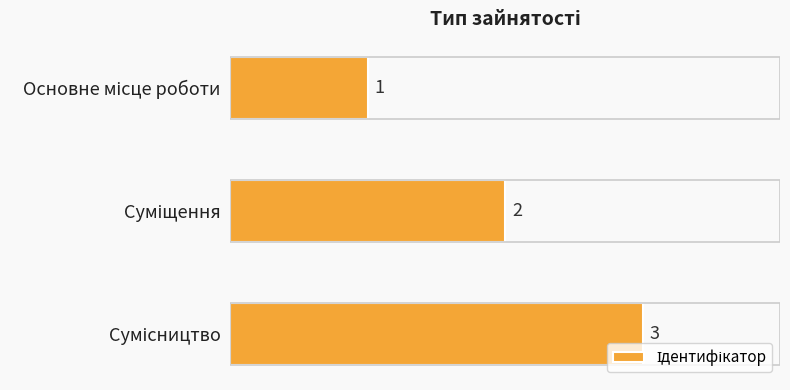

Count the values in the range 1 to 3.

3